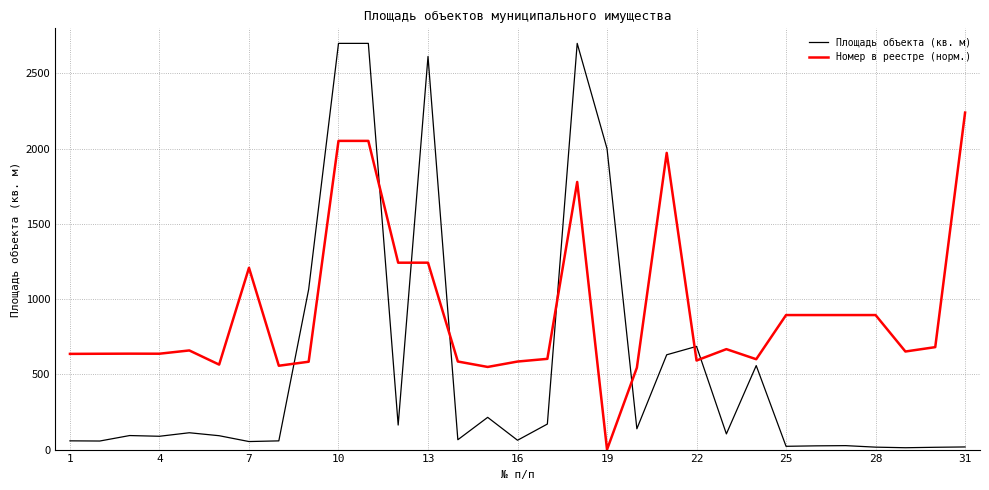

How many times do Номер в реестре (норм.) and Площадь объекта (кв. м) cross each other?

8